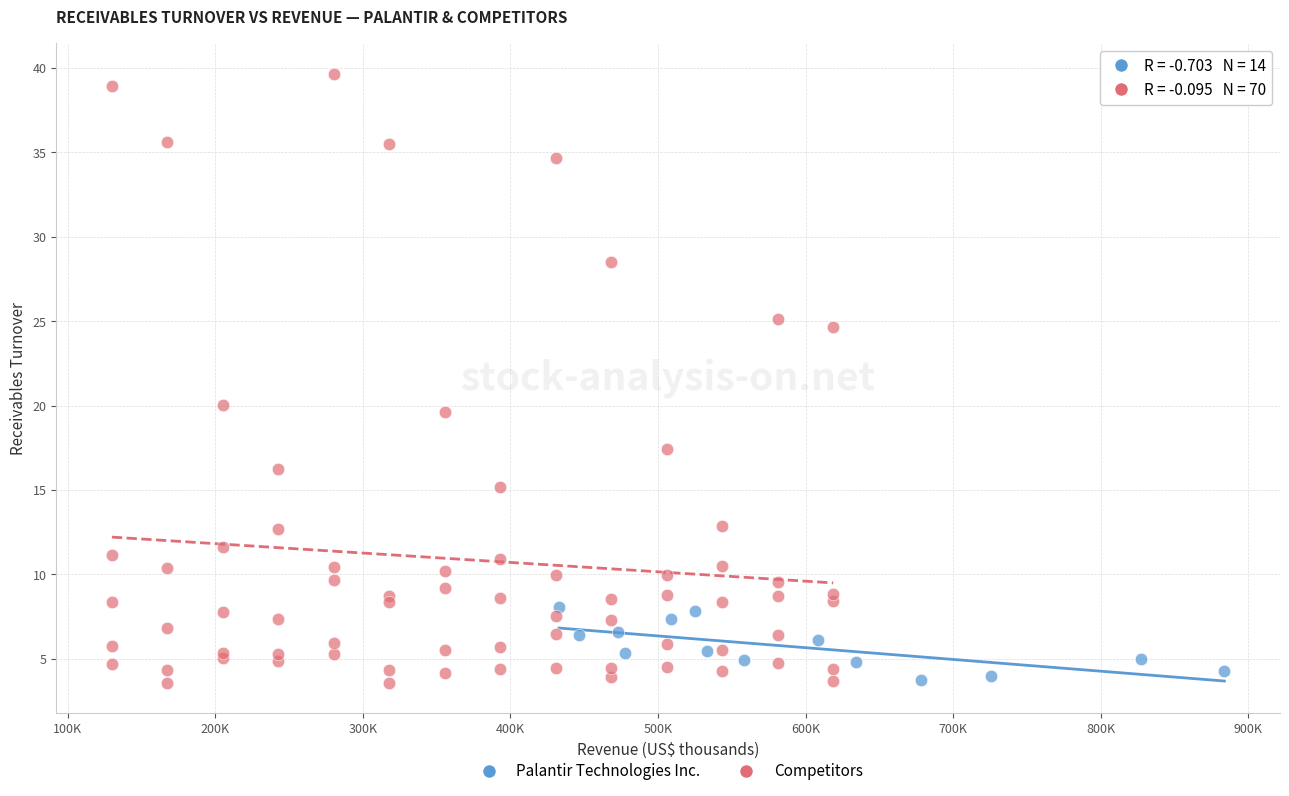

Which series contains the highest Y value?

Competitors